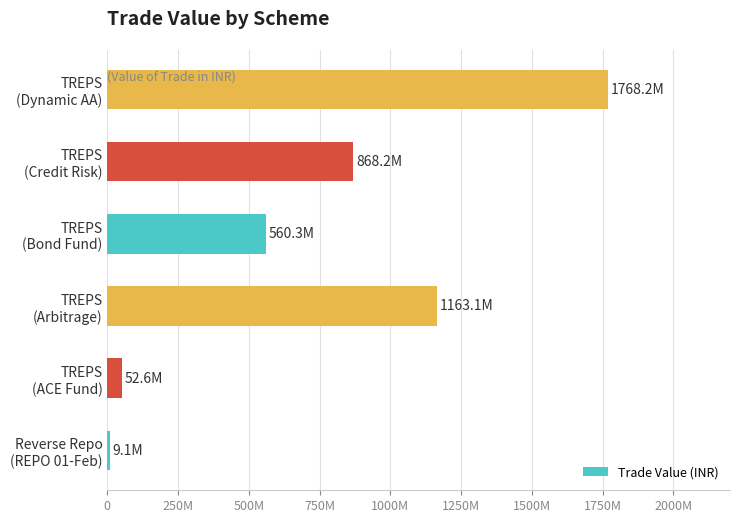

What is the smallest value displayed?

9086458.0